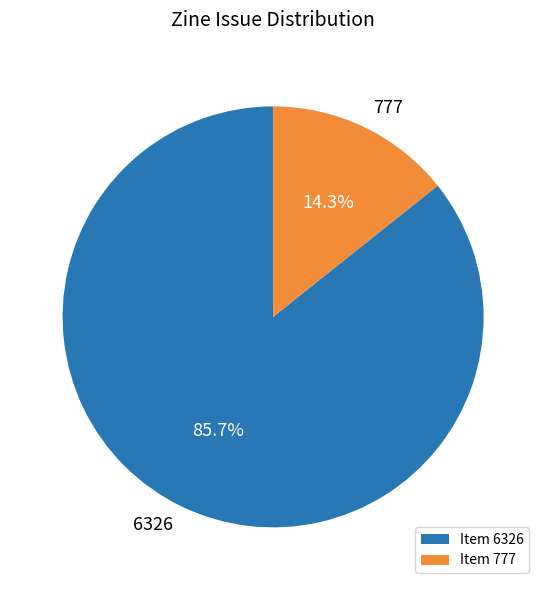

Which has a higher value, Item 777 or Item 6326?

Item 6326